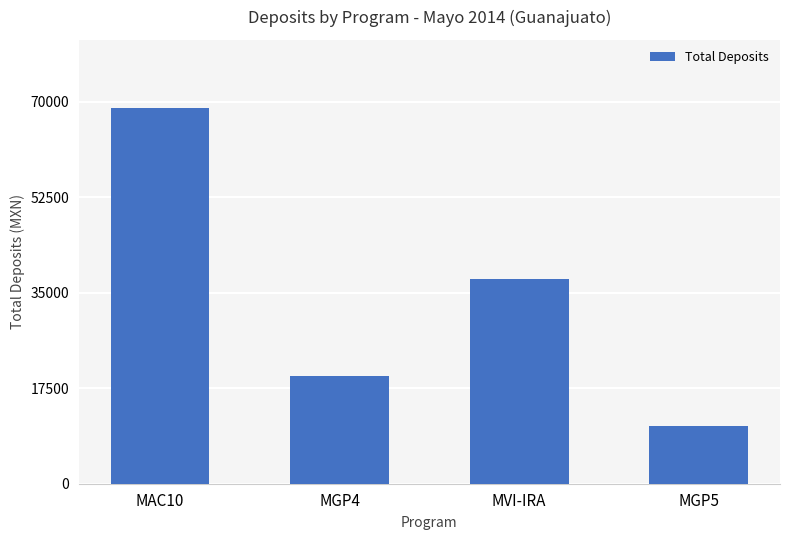

Is it true that the value at MGP5 is 6157.7?

False